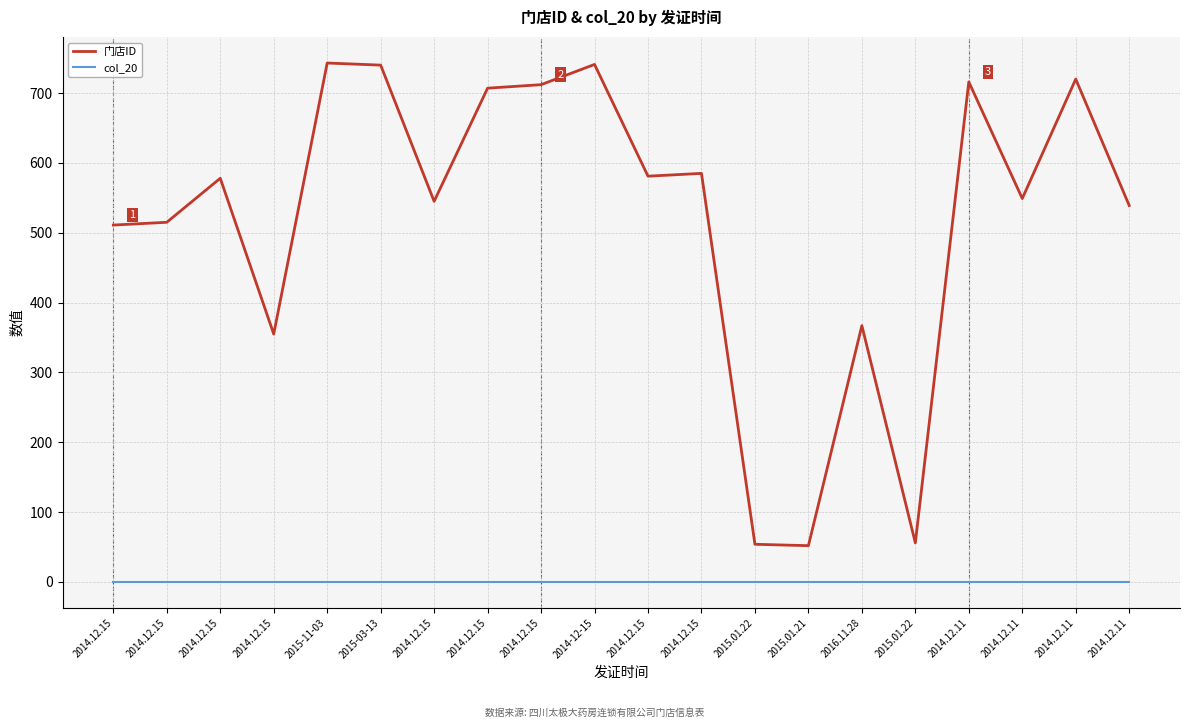

What is the greatest value displayed?

743